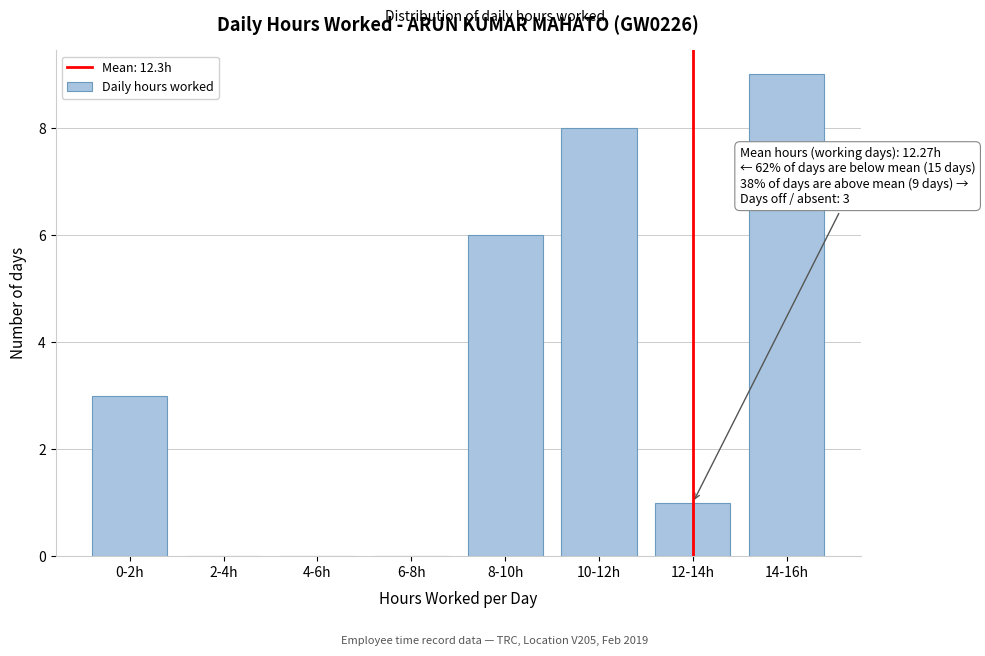

Reading left to right, transcribe all the data shown in this chart.

0-2h=3	2-4h=0	4-6h=0	6-8h=0	8-10h=6	10-12h=8	12-14h=1	14-16h=9